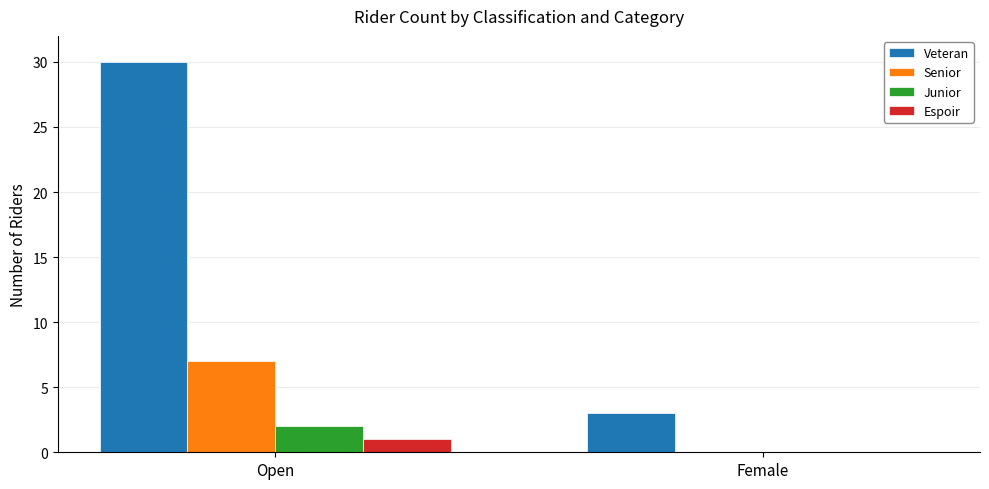

Read the Senior value at Open.

7